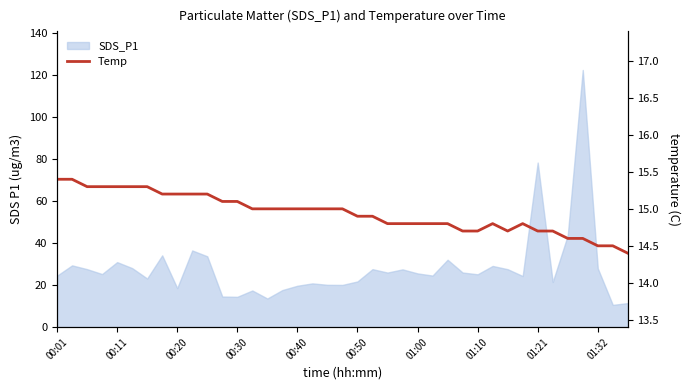

Is it true that the value at 37 is 4.4?

False